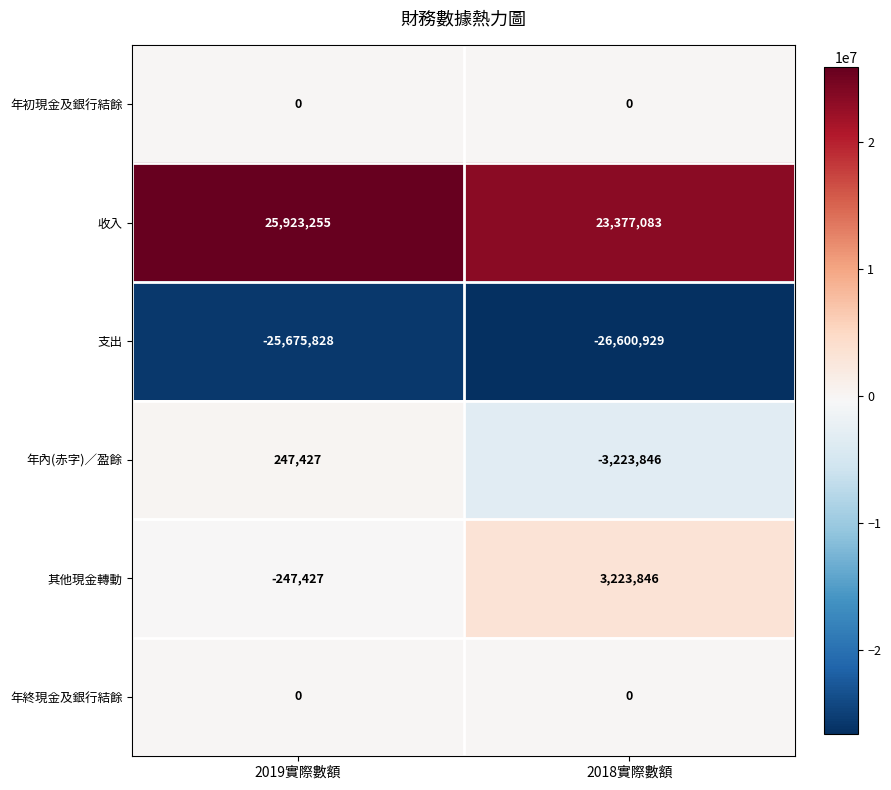

What is the difference between the maximum and minimum values in the 年內(赤字)／盈餘 series?

3471273